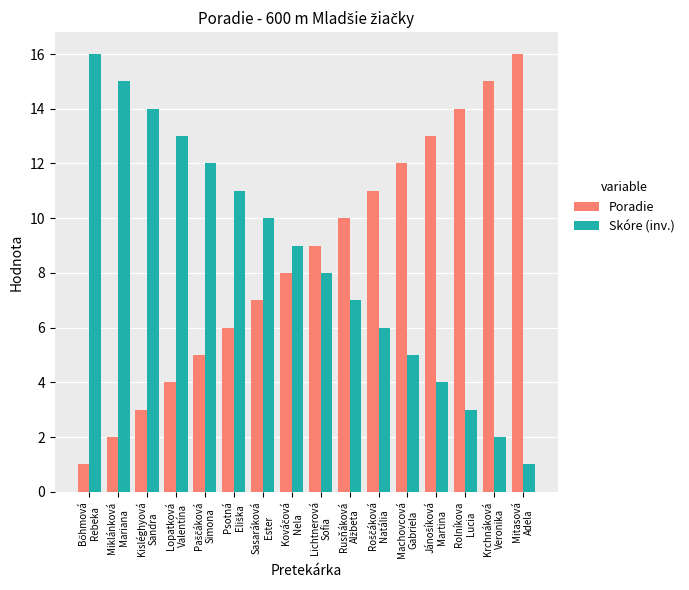

What is the difference between the maximum and minimum values in the Skóre (inv.) series?

15